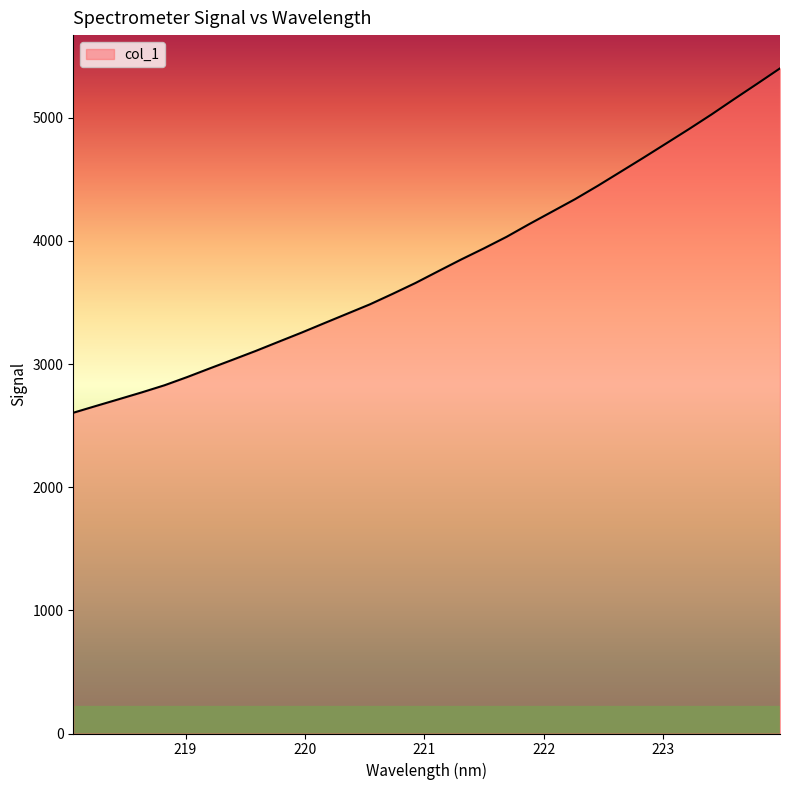

What is the minimum value shown in the chart?

2604.7